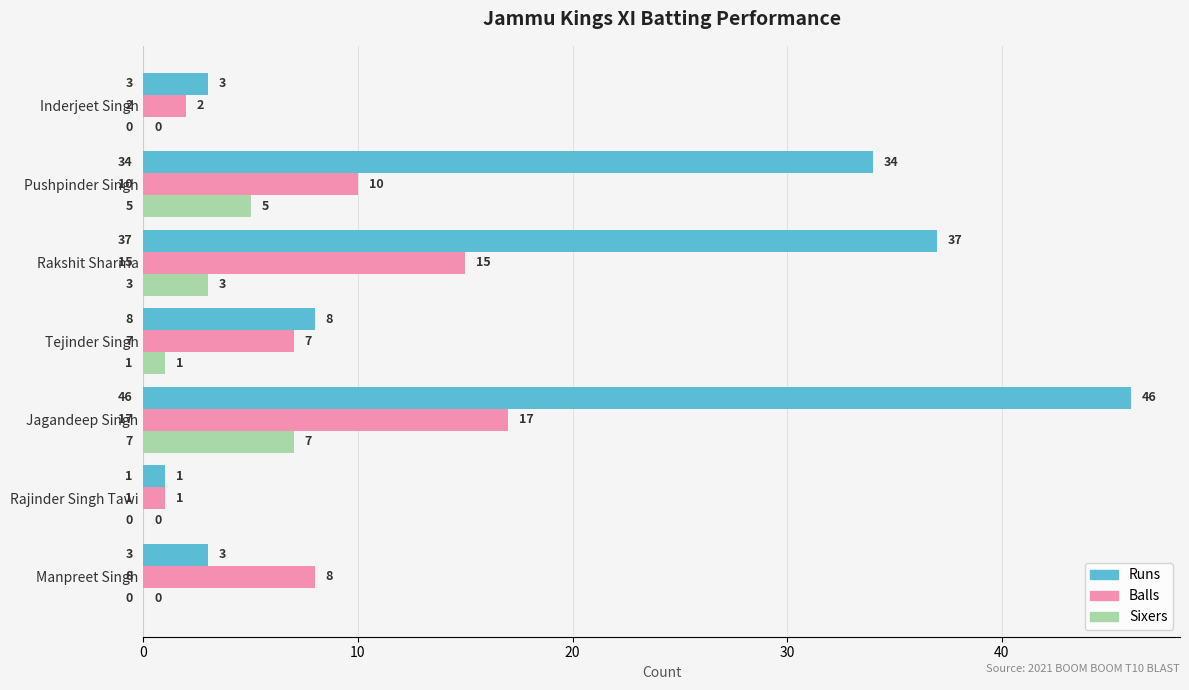

Which series changed the most between Tejinder Singh and Rakshit Sharma?

Runs